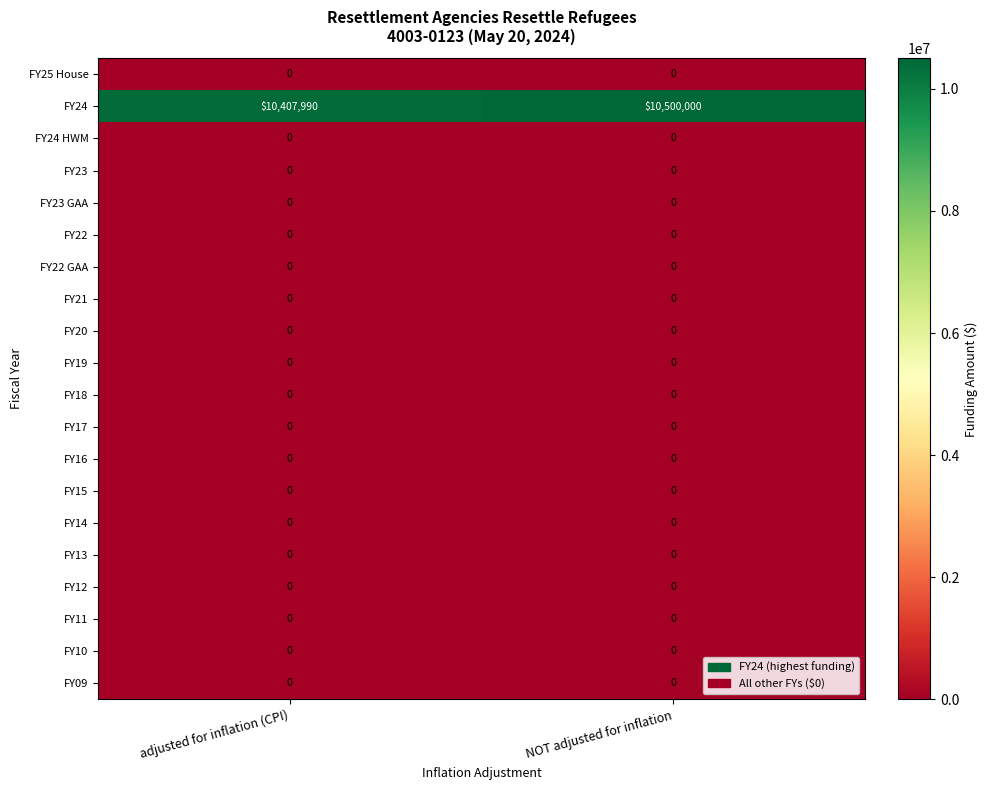

At how many categories does at least one series exceed 6206657?

2